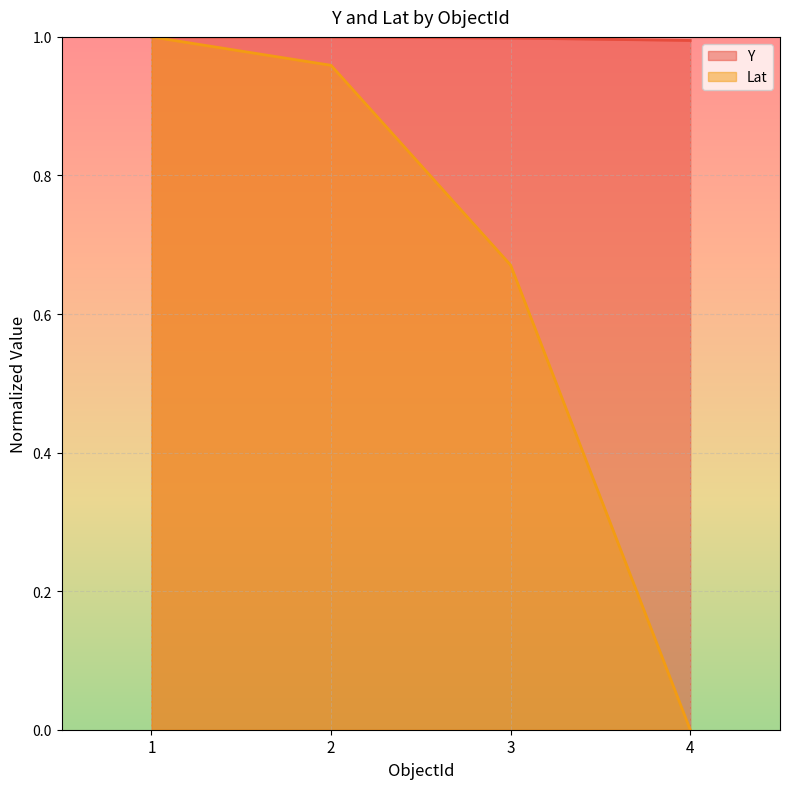

Reading left to right, list all the values displayed in this chart.

Y: 1=1.0	2=1.0	3=1.0	4=1.0
Lat: 1=1.0	2=1.0	3=0.7	4=0.0